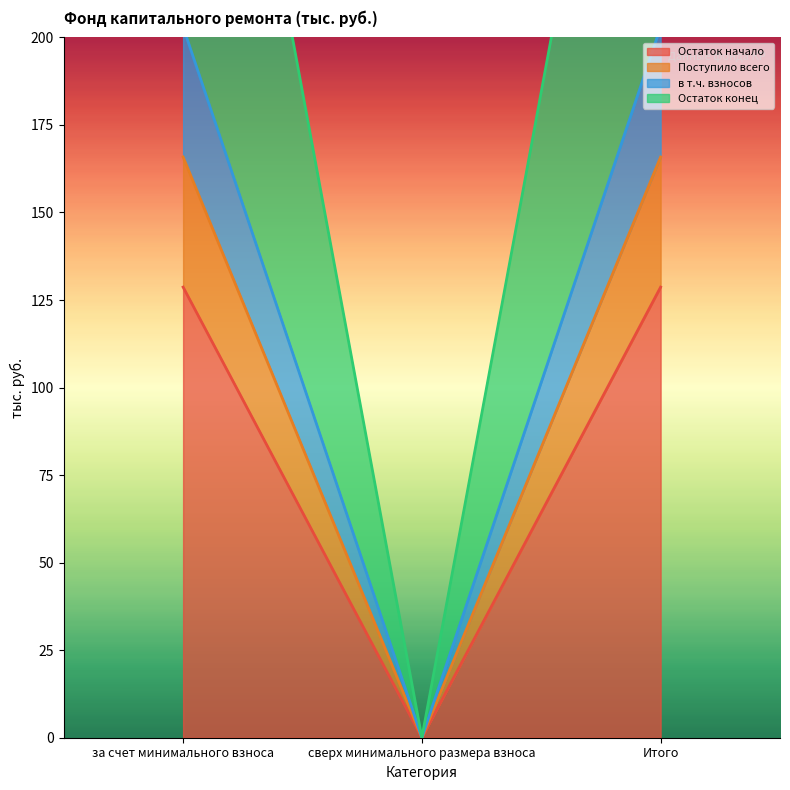

The value of Остаток начало at сверх минимального размера взноса is 0.0. True or false?

True